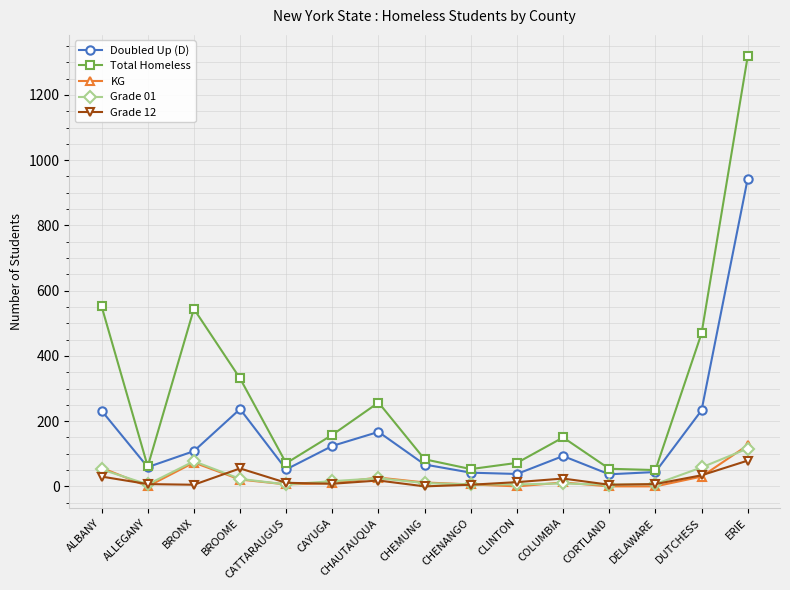

Where is the first local minimum for KG?

ALLEGANY